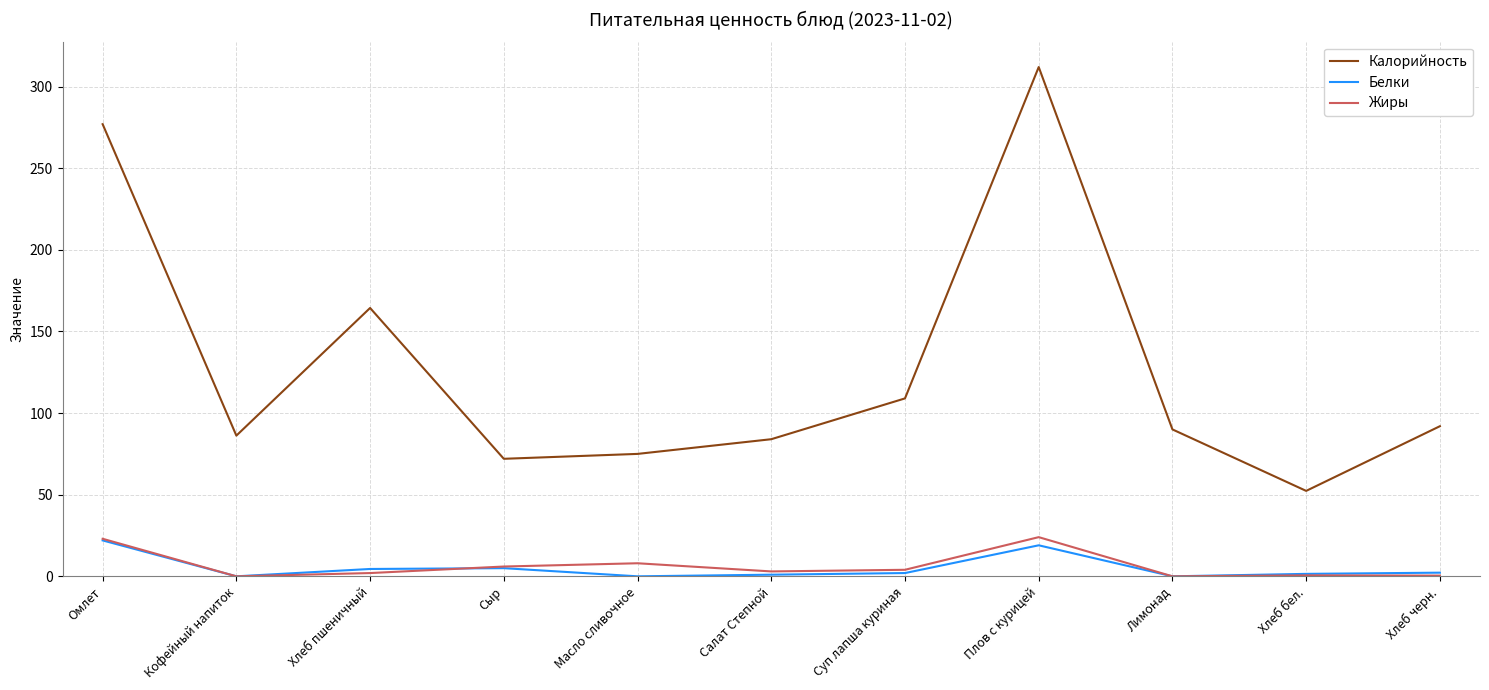

What is the difference between the highest and lowest values at Кофейный напиток?

86.2